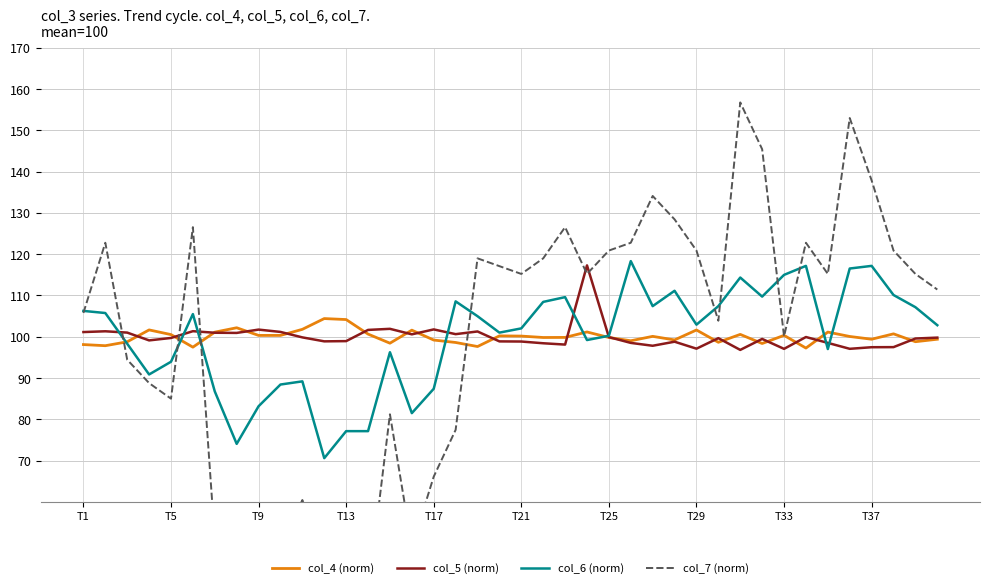

What value does the col_6 (norm) series have at T13?

77.1